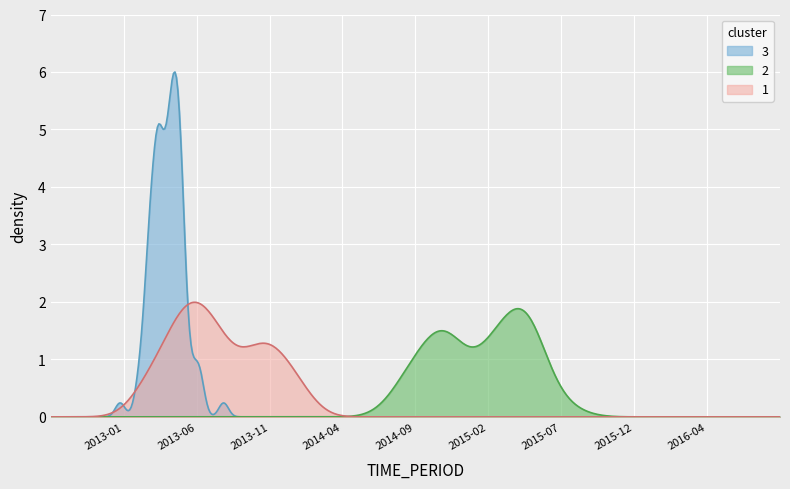

List the series in order of their peak value, highest first.

3, 1, 2